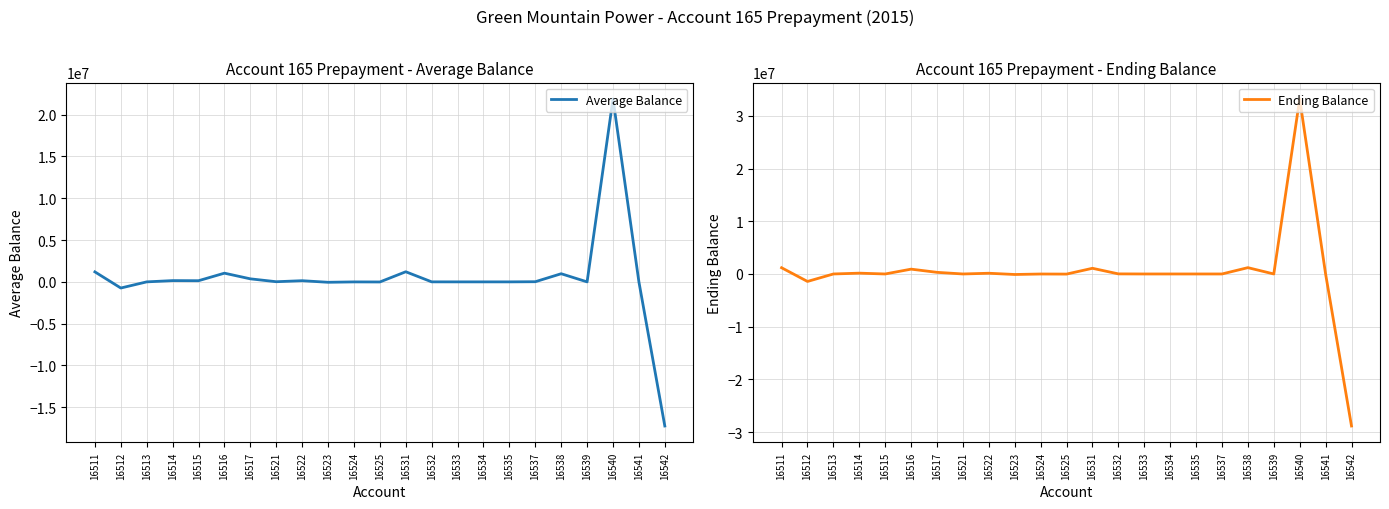

How many intersections are there between Average Balance and Ending Balance?

3